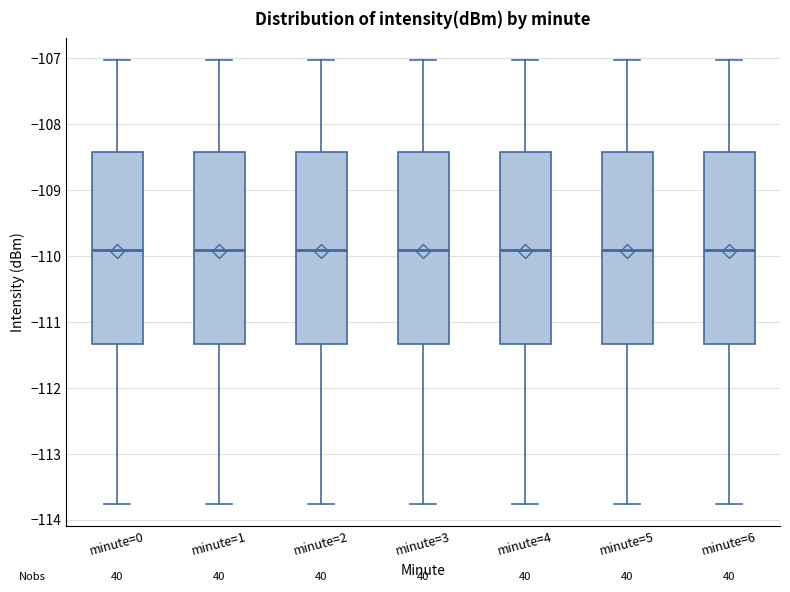

Where does the median line of the box for minute=0 sit on the y-axis? The values are not printed on the chart, so give them approximately, as read against the axis.

-109.9